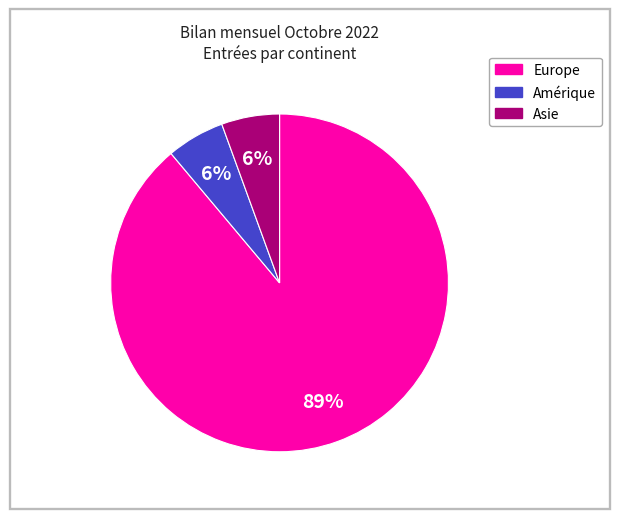

How many segments does this pie chart have?

3